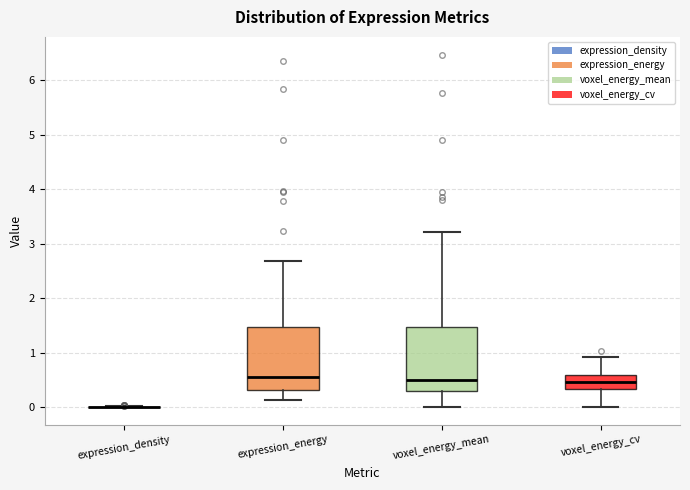

Reading left to right, transcribe this box plot: for each box, give where its median line is, the range the box spans, and where its two whiskers end, as read against the y-axis. The values are not printed on the chart, so give them approximately, as read against the axis.

expression_density: box collapsed to a line at 0.0, whiskers 0.0 to 0.0
expression_energy: median 0.6, box 0.3 to 1.5, whiskers 0.1 to 2.7
voxel_energy_mean: median 0.5, box 0.3 to 1.5, whiskers 0.0 to 3.2
voxel_energy_cv: median 0.5, box 0.3 to 0.6, whiskers 0.0 to 0.9